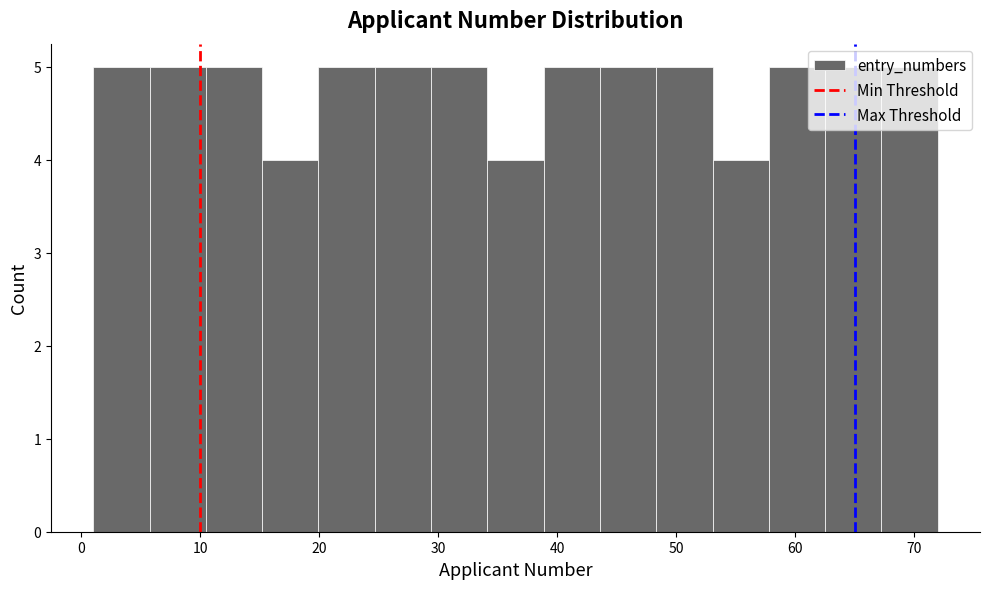

Reading left to right, transcribe this chart: for each bar, give the range it covers on the x-axis and its height. Neither the bar edges nor the heights are printed on the chart, so give them approximately, as read against the axes.

1 to 6: 5
6 to 10: 5
10 to 15: 5
15 to 20: 4
20 to 25: 5
25 to 29: 5
29 to 34: 5
34 to 39: 4
39 to 44: 5
44 to 48: 5
48 to 53: 5
53 to 58: 4
58 to 63: 5
63 to 67: 5
67 to 72: 5